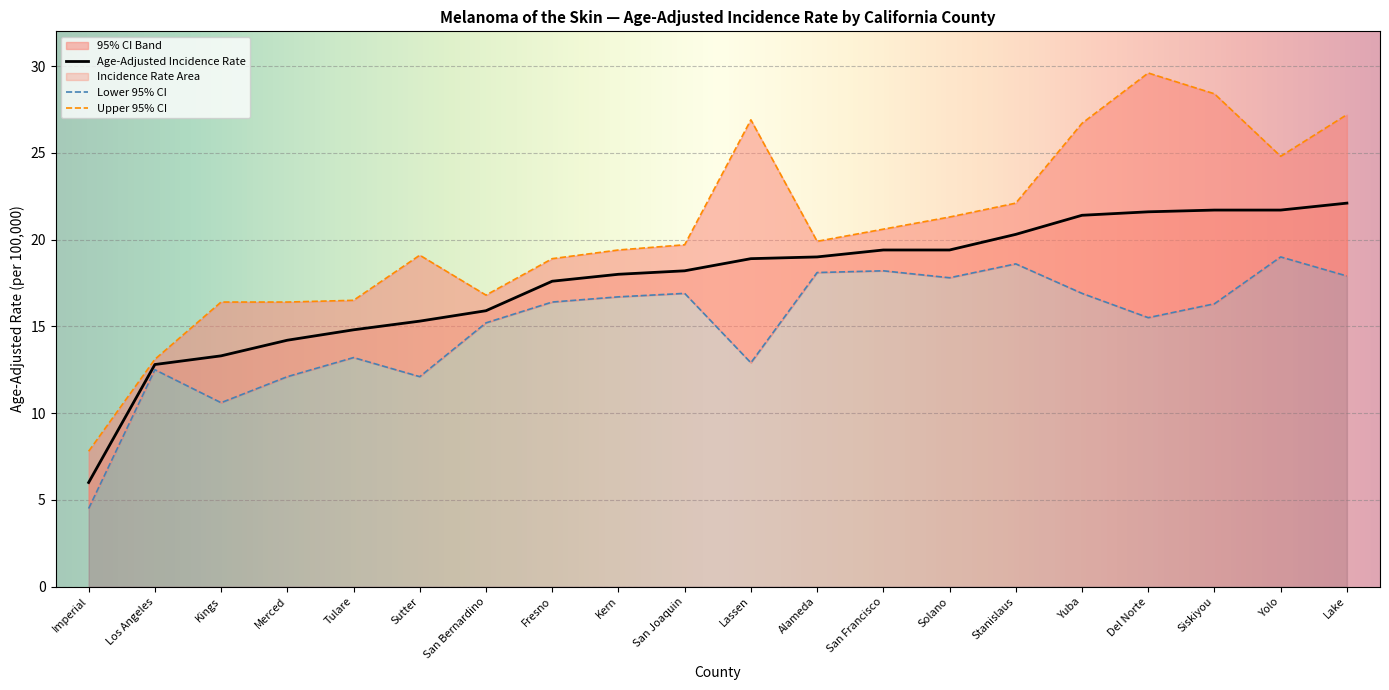

True or false: Lower 95% CI has more than 0 interior local peaks.

True